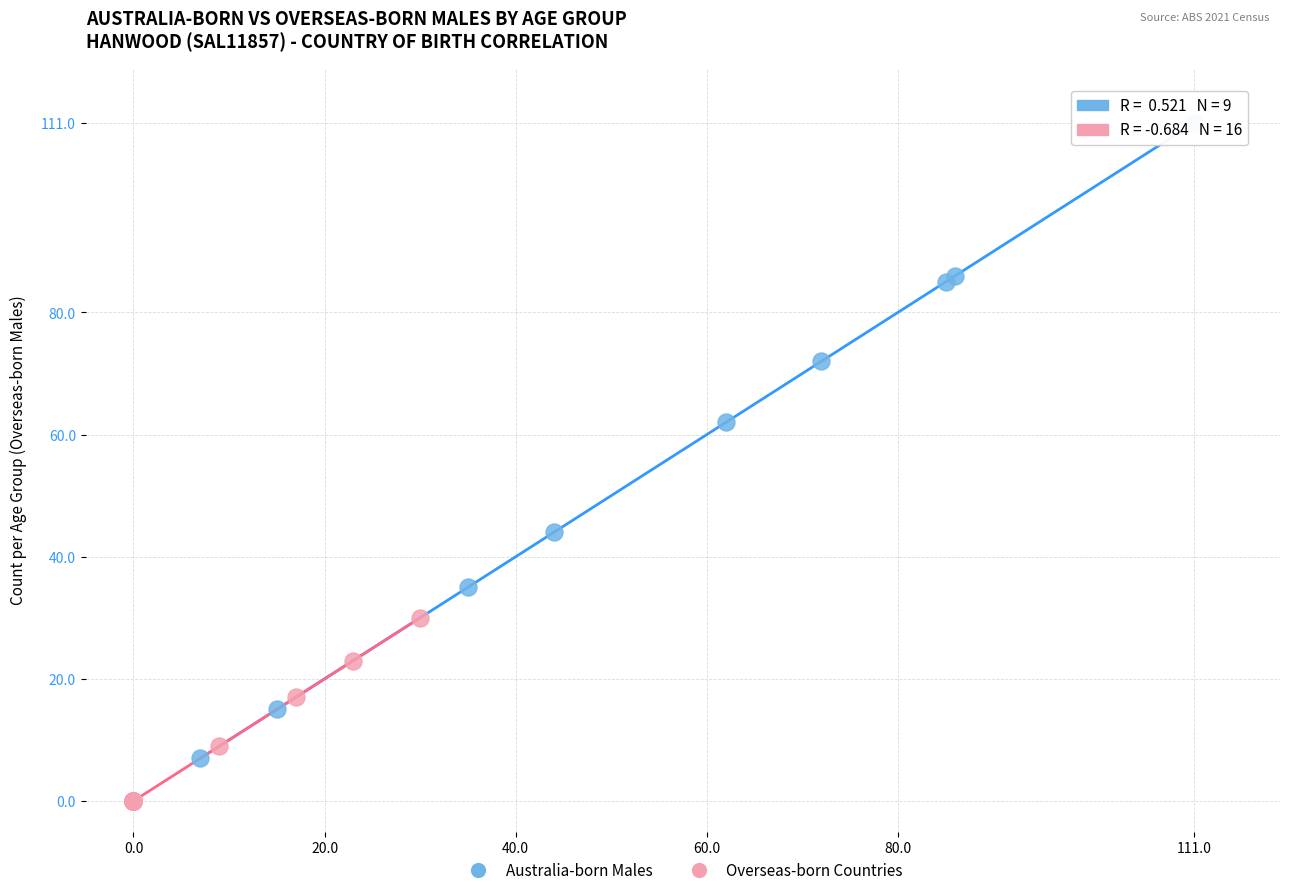

Which series reaches the maximum Y coordinate?

Australia-born Males